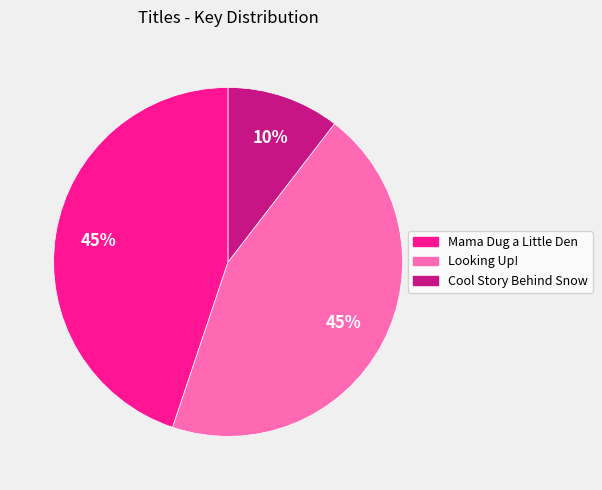

Do Cool Story Behind Snow and Looking Up! together represent more than half of the pie?

Yes